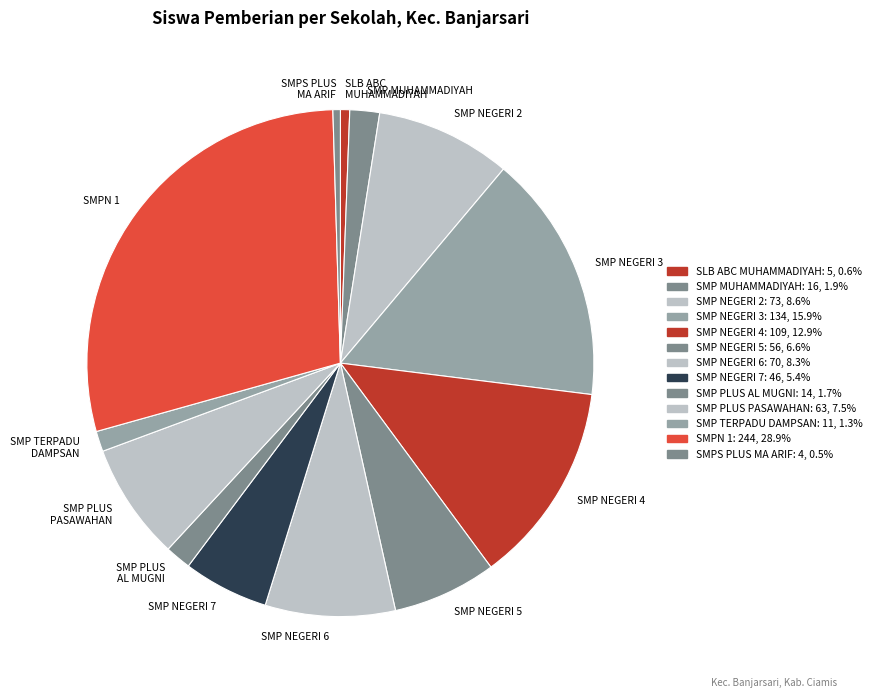

Which slice is the largest?

SMPN 1